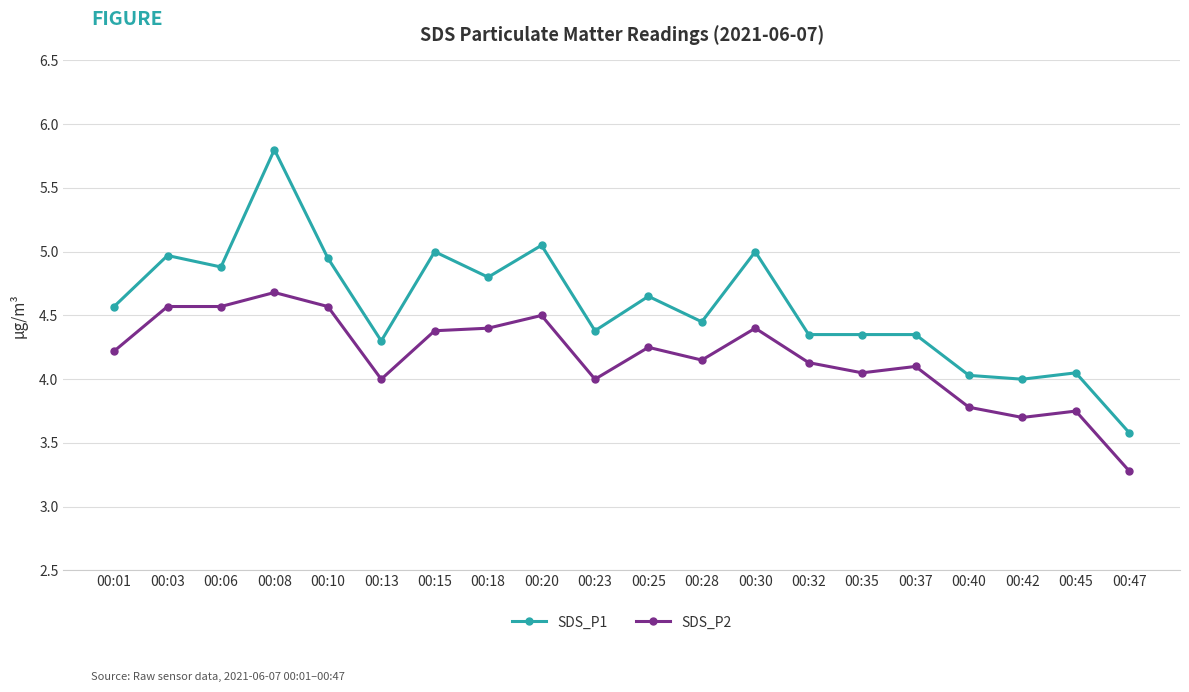

True or false: SDS_P2 and SDS_P1 intersect in this chart.

False